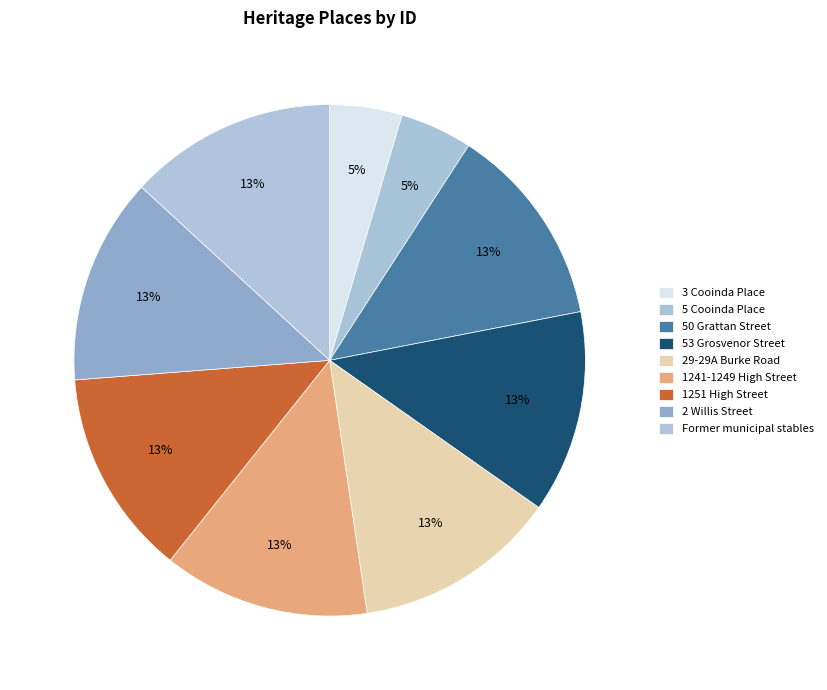

What is the largest slice in the pie chart?

Former municipal stables